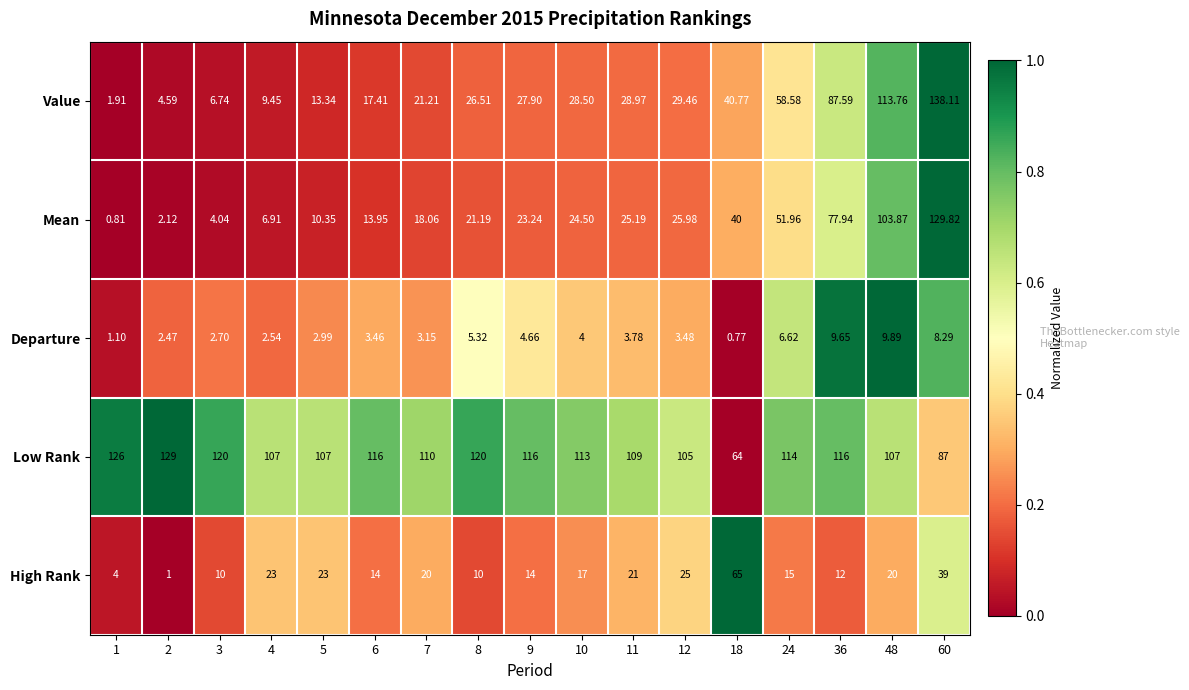

Rank the series by their maximum value, from highest to lowest.

Value, Mean, Low Rank, High Rank, Departure